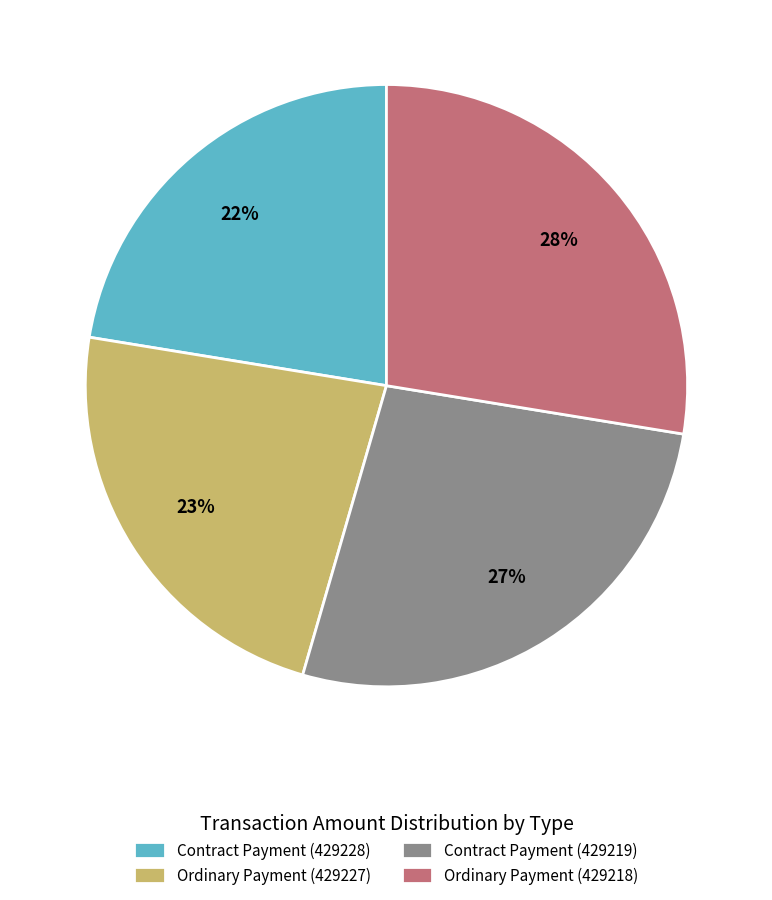

How many segments does this pie chart have?

4